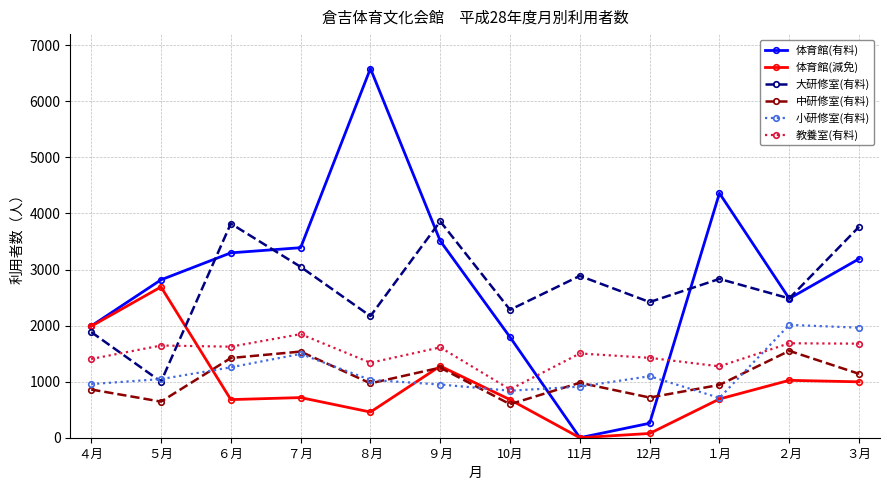

The value of 教養室(有料) at 11月 is 2227. True or false?

False